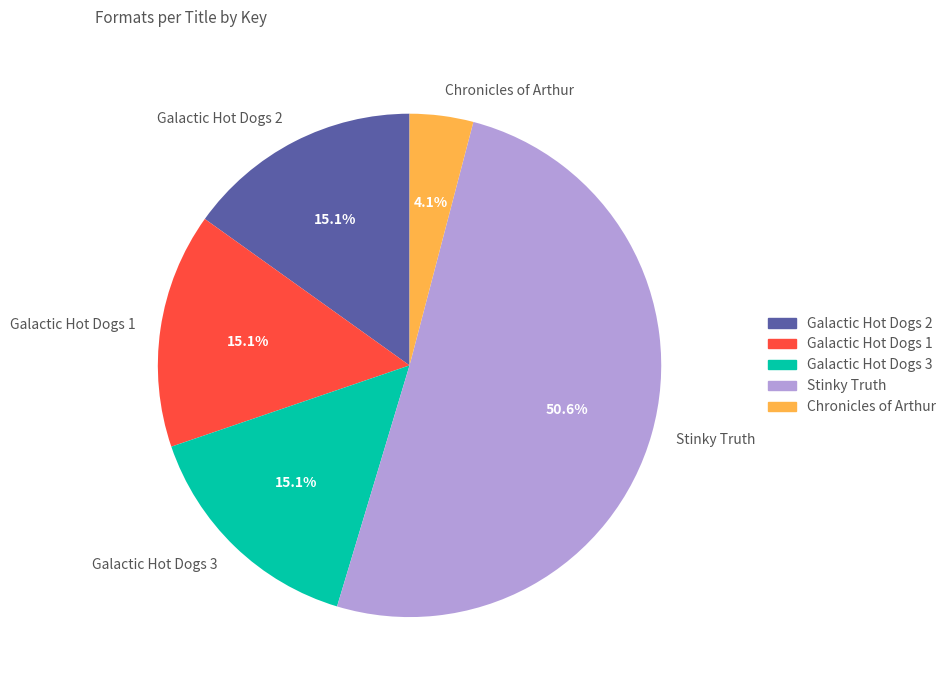

Between Stinky Truth and Chronicles of Arthur, which is larger?

Stinky Truth